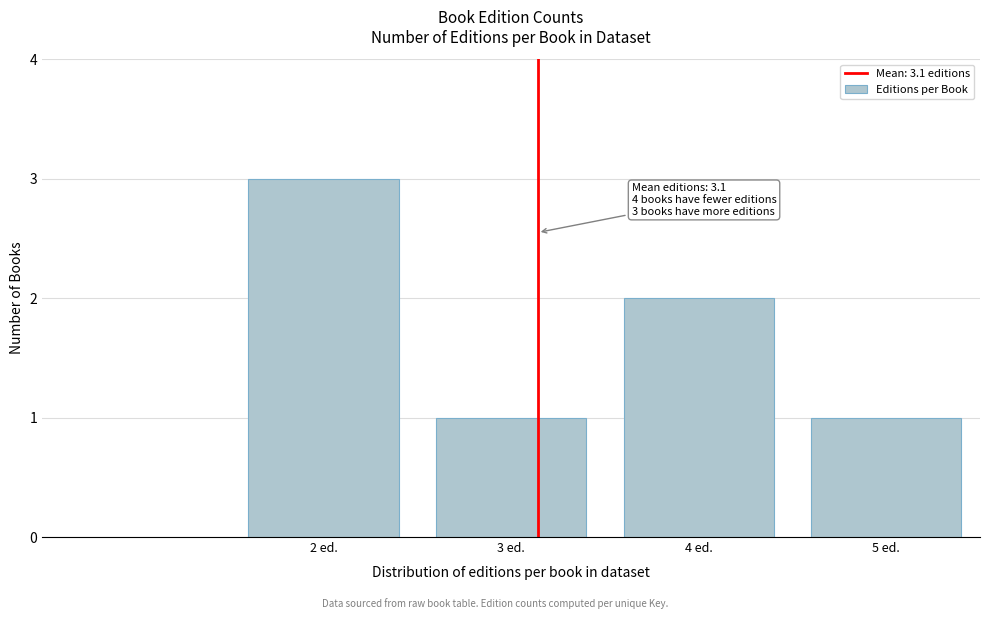

Reading left to right, what are all the values shown in this chart?

3	1	2	1